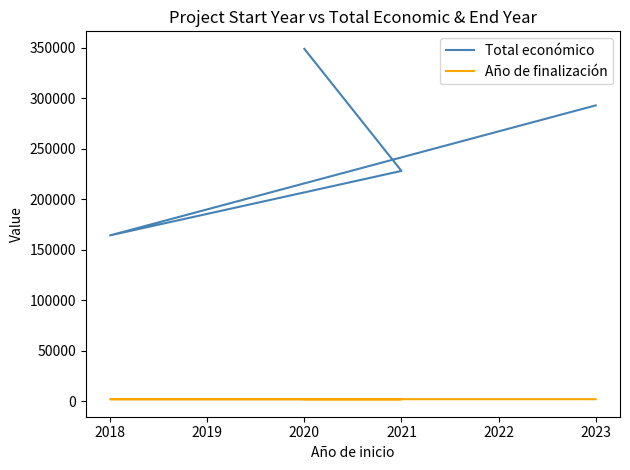

What is the value of the Total económico point at the 1st from the left?

292876